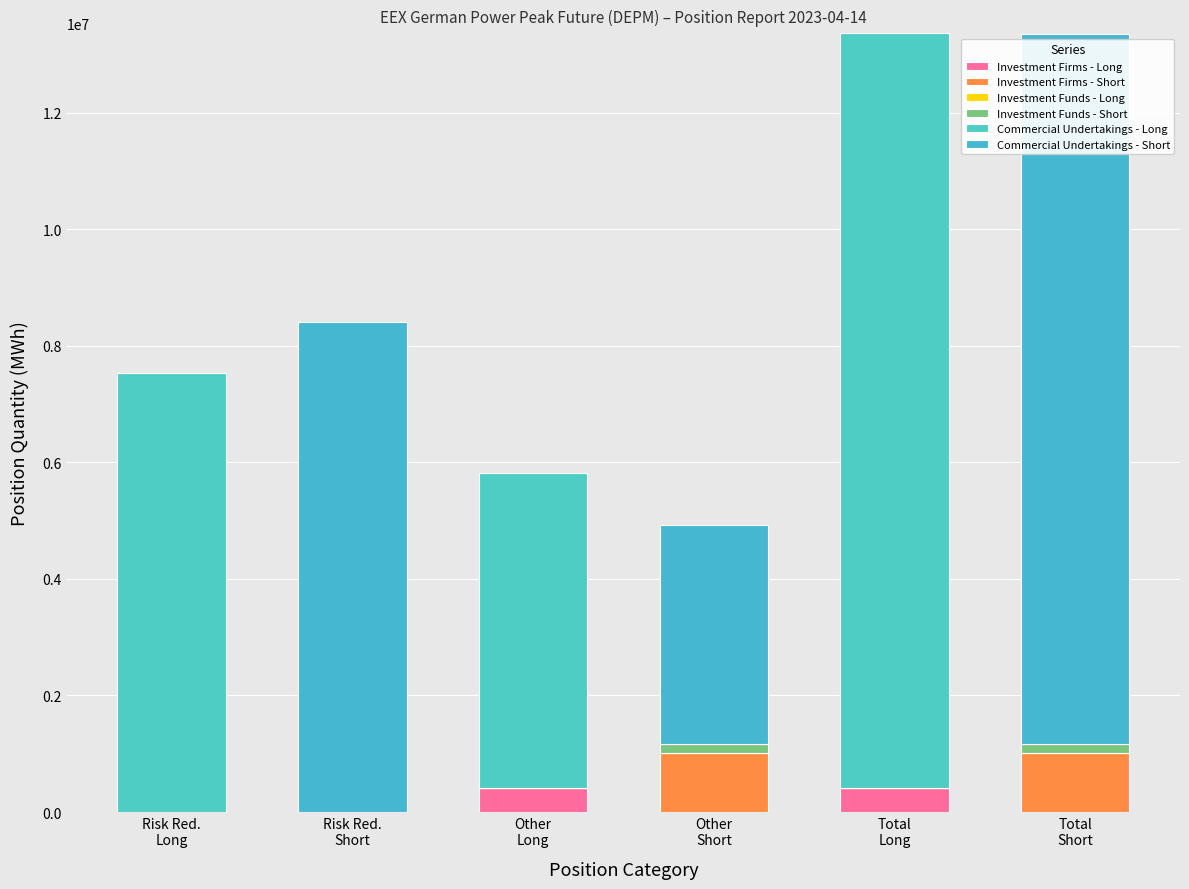

Is it true that Commercial Undertakings - Long equals 0 at Other
Short?

True